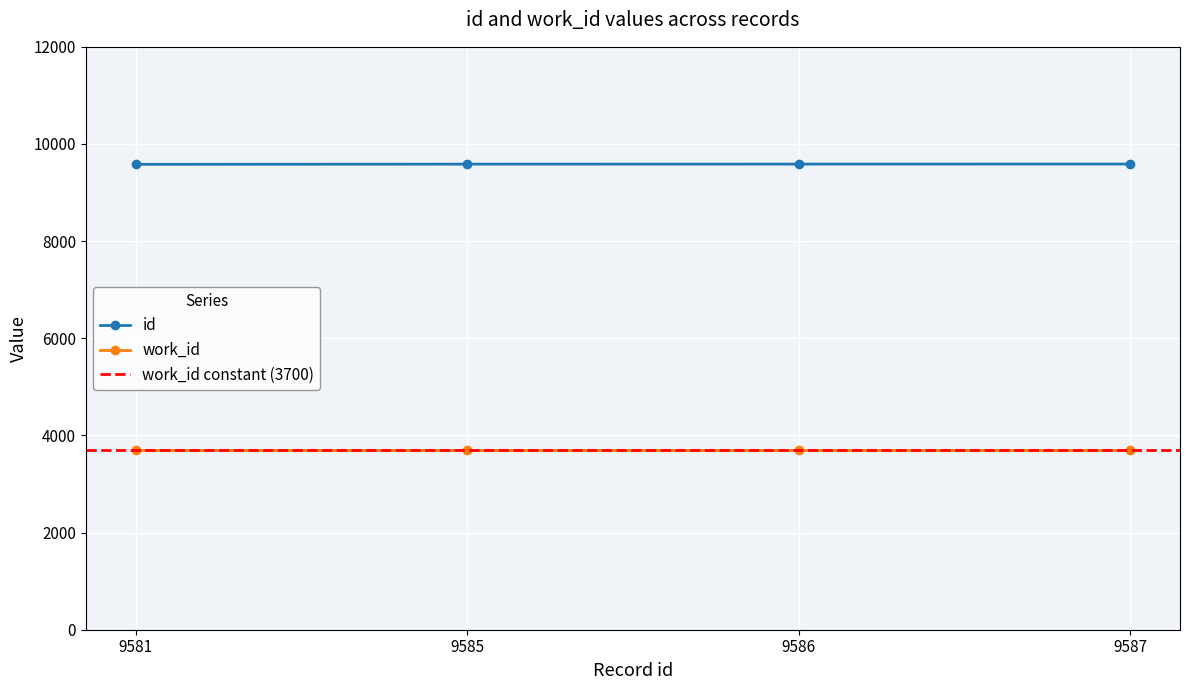

What is the value of the work_id point at the 2nd from the left?

3700